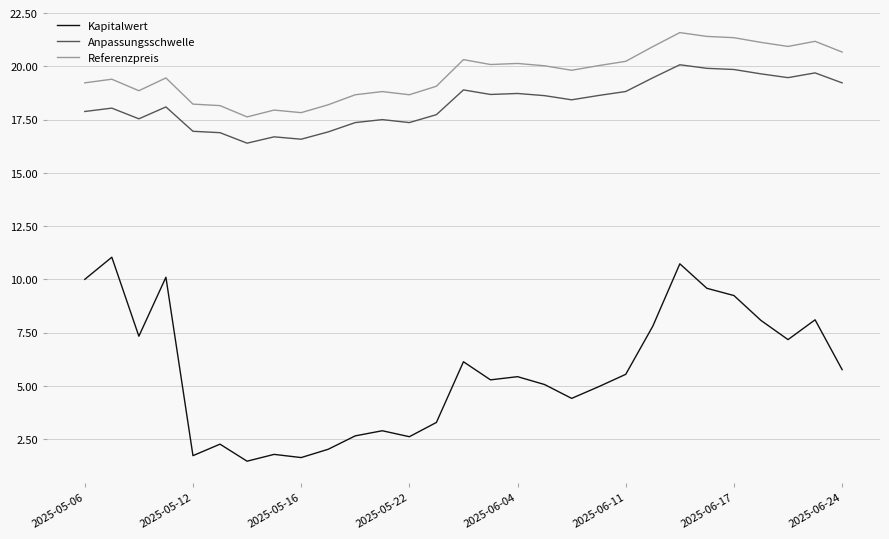

Which series has the largest total across all categories?

Referenzpreis